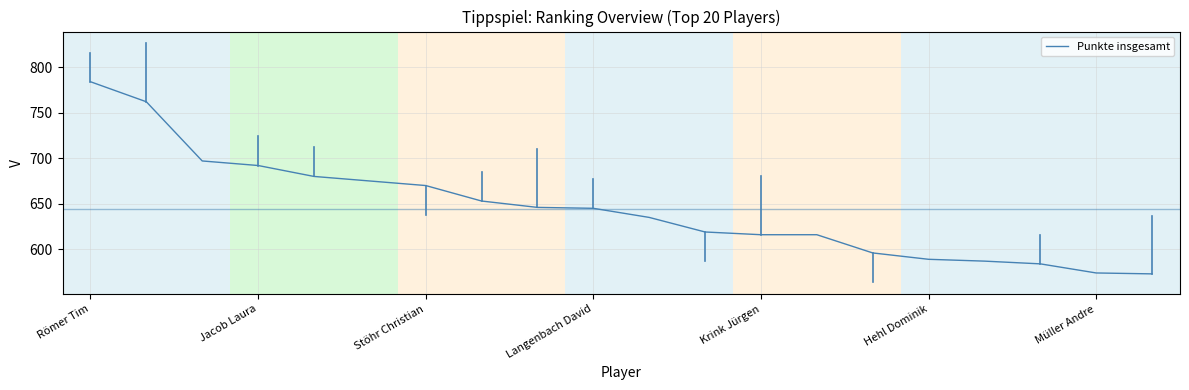

How many lines are shown in the chart?

1